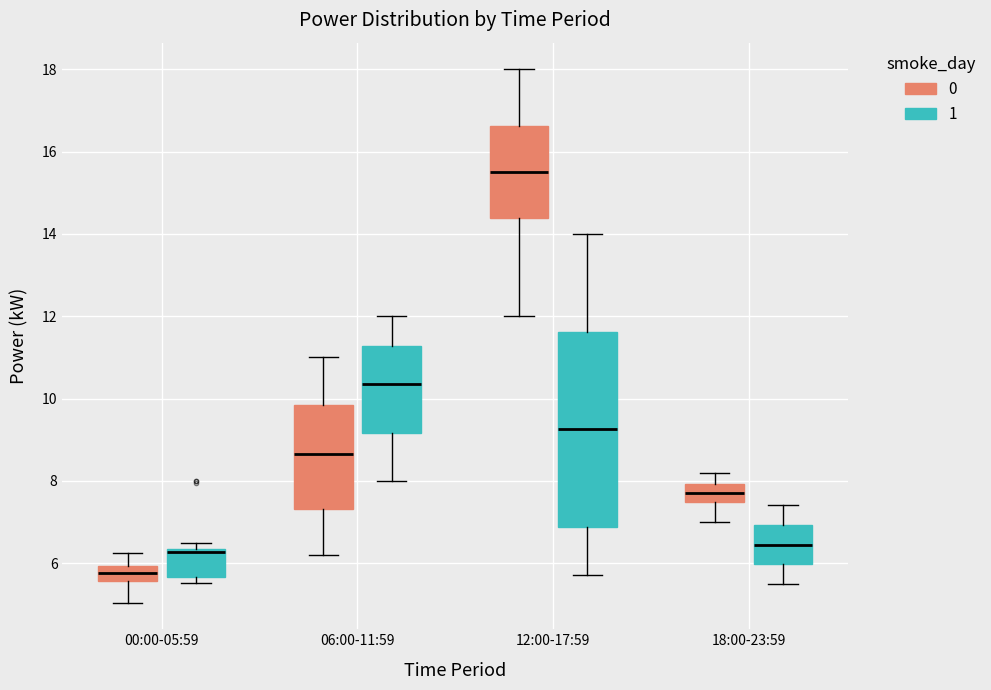

Which box's median line is the highest?

12:00-17:59 (0)